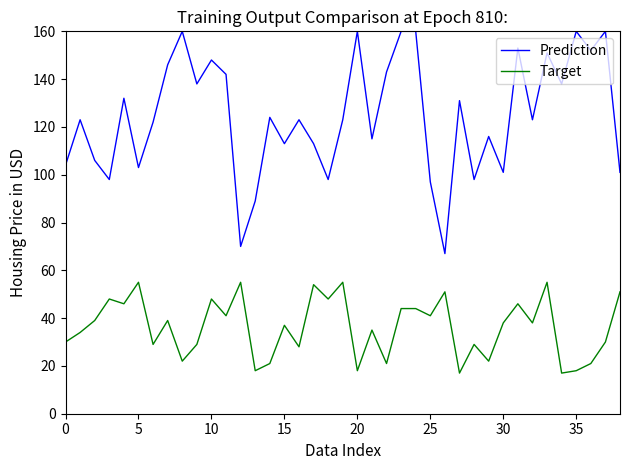

True or false: Target and Prediction cross at least once.

False